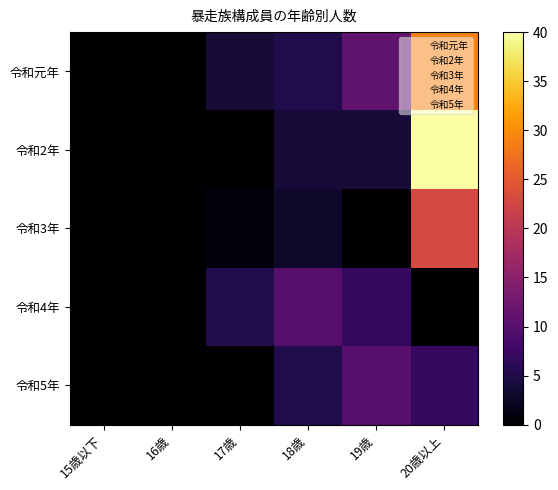

Which series has the largest total across all categories?

令和元年